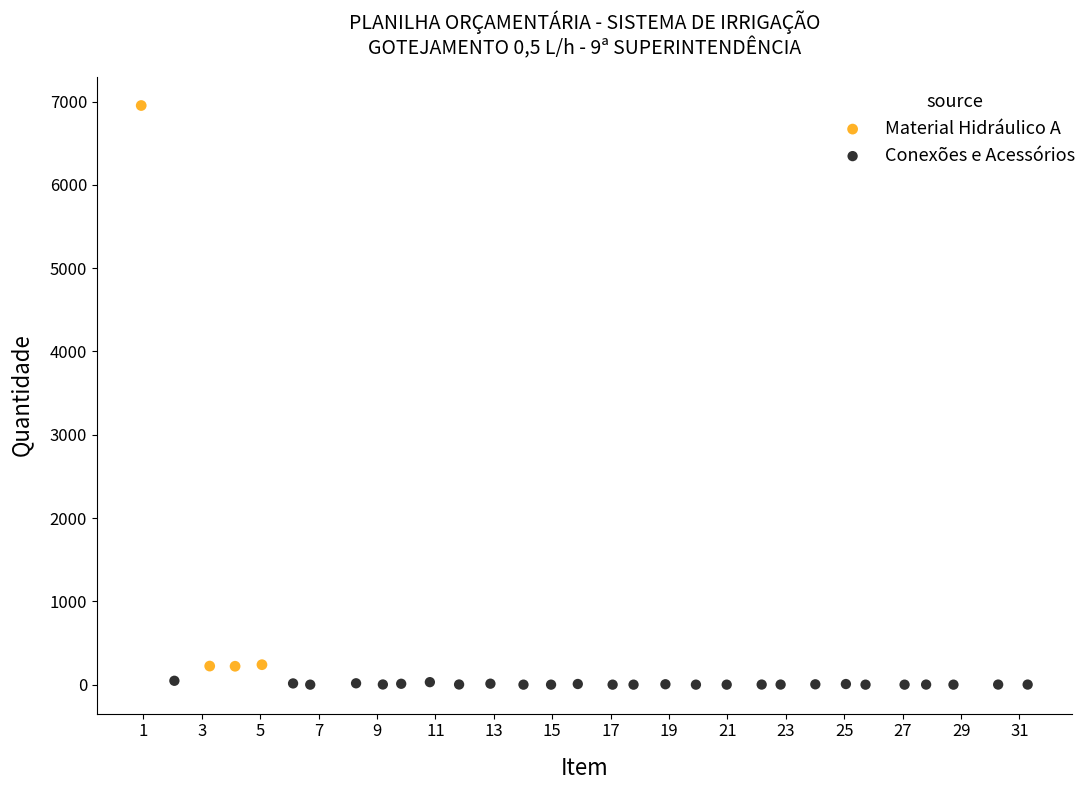

Which series contains the highest Y value?

Material Hidráulico A